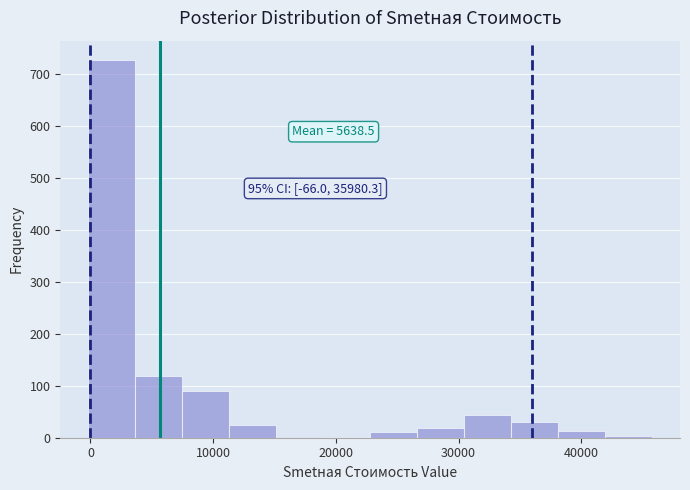

Read against the x-axis, roughly where is the centre of the tallest bar?

2000